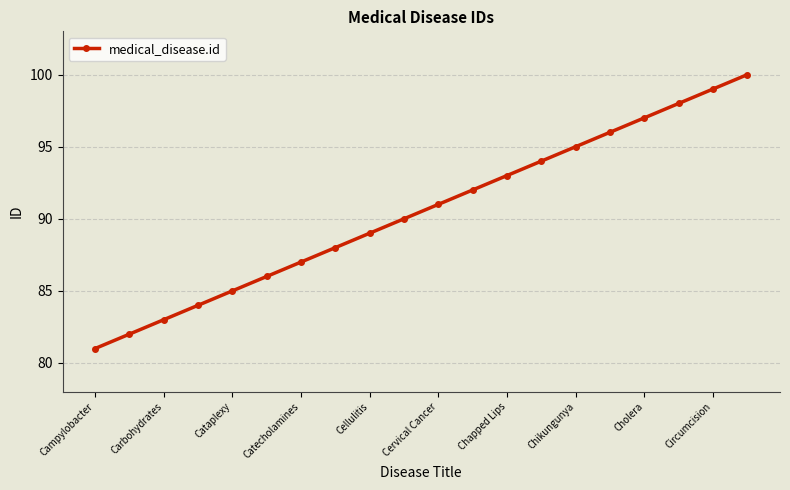

What is the value of the 1st point from the left?

81